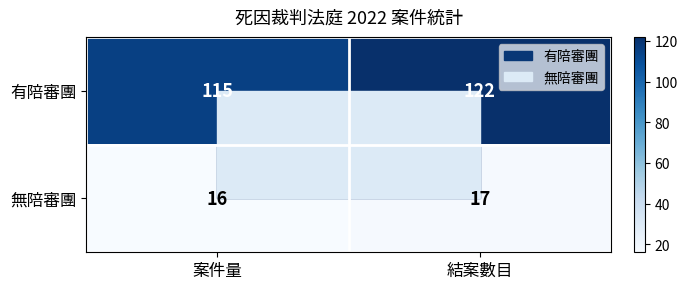

What is the approximate value of 無陪審團 at 案件量?

16